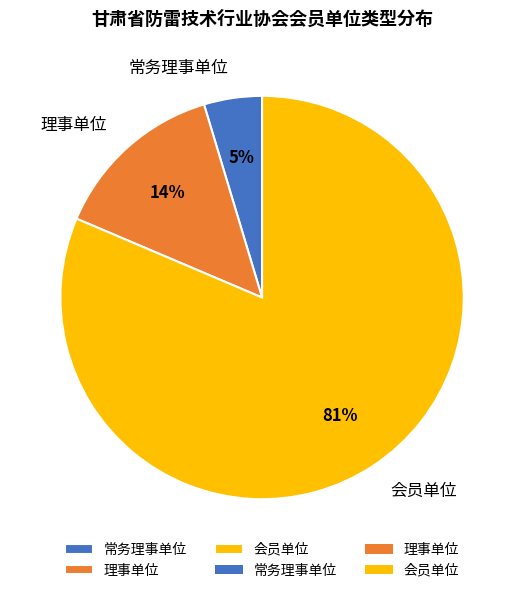

To the nearest percent, what is the difference between the 常务理事单位 and 理事单位 slice percentages?

9%